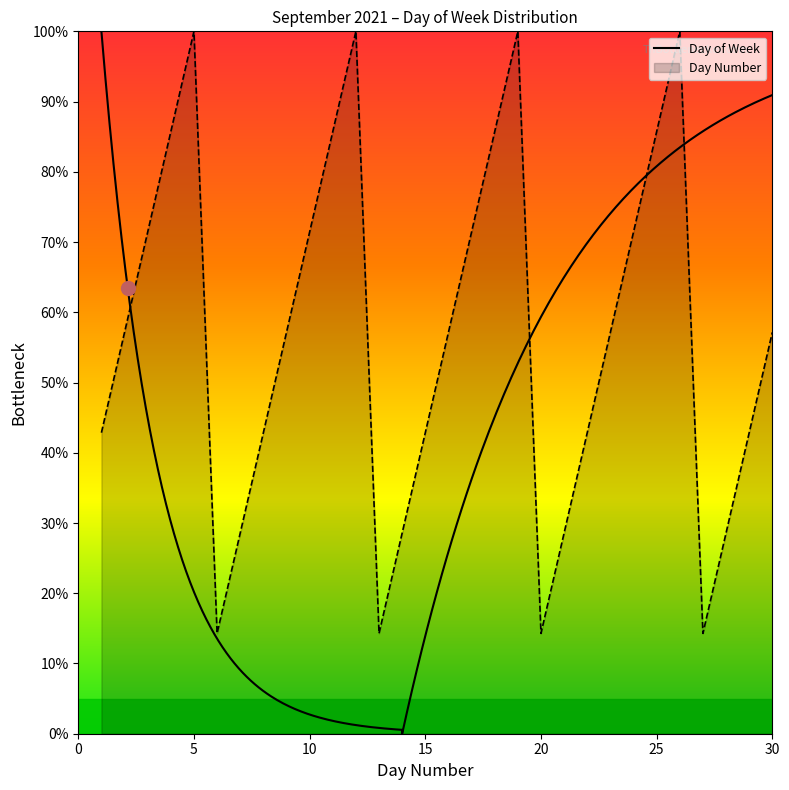

Where is the data nearest to the value 57?

2